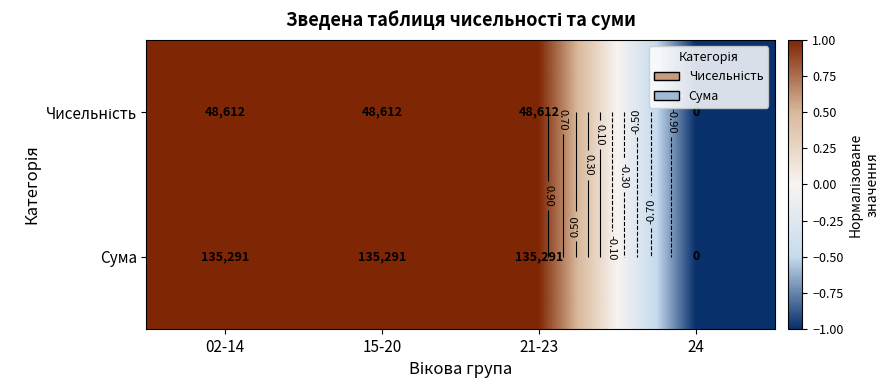

The Чисельність series shows 1 at 21-23. True or false?

True